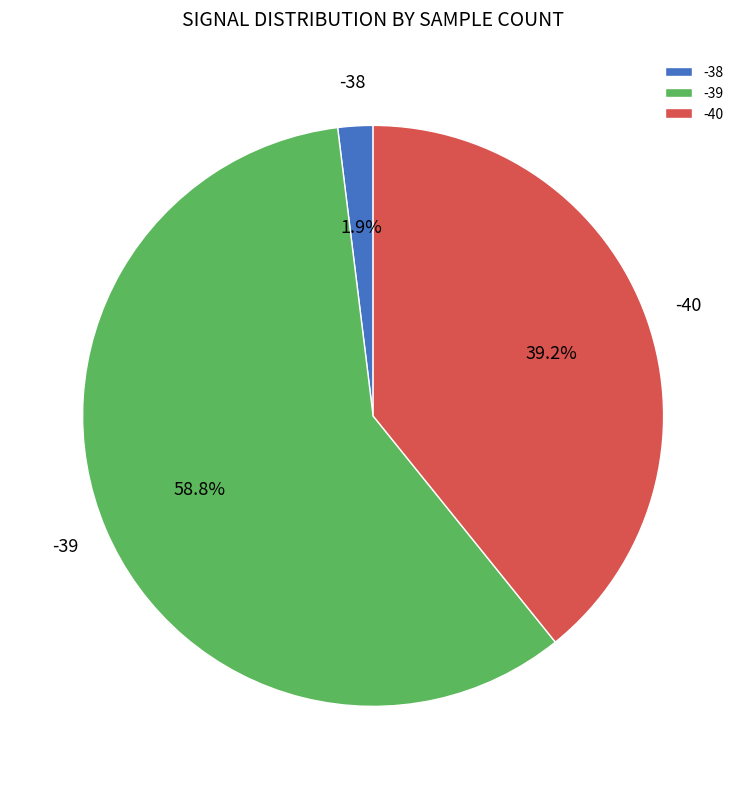

What is the smallest slice in the pie chart?

-38